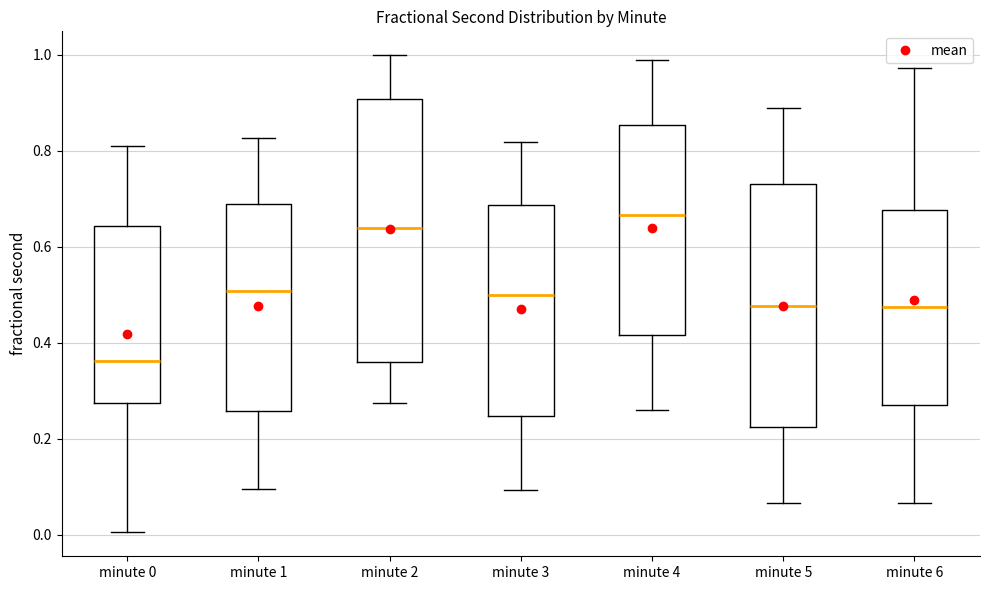

Where is the lower edge of the box for minute 3 on the y-axis? The values are not printed on the chart, so give them approximately, as read against the axis.

0.24